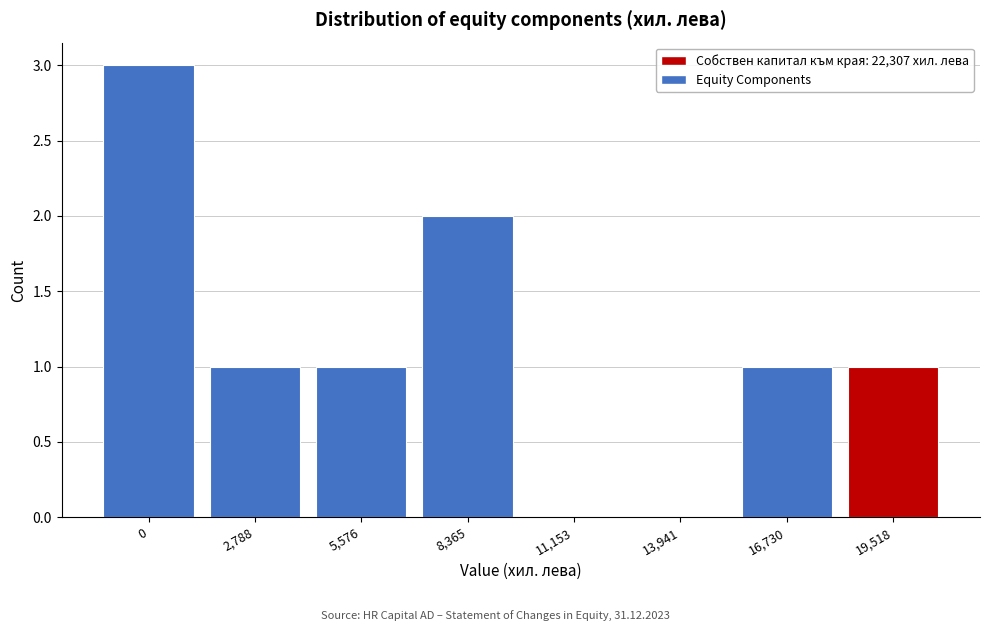

Reading left to right, extract all data points from this chart.

0=3	2,788=1	5,576=1	8,365=2	11,153=0	13,941=0	16,730=1	19,518=1